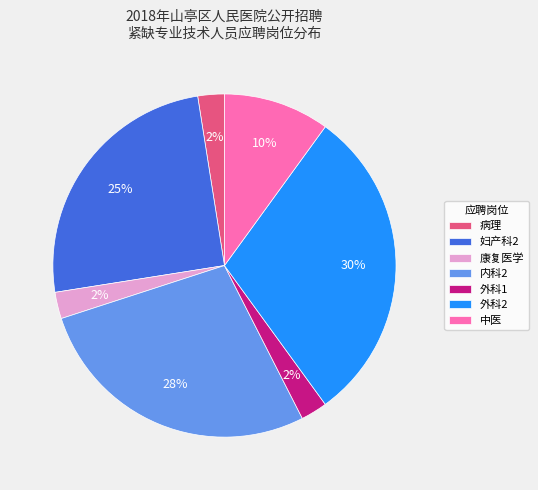

Do 中医 and 外科1 together represent more than half of the pie?

No